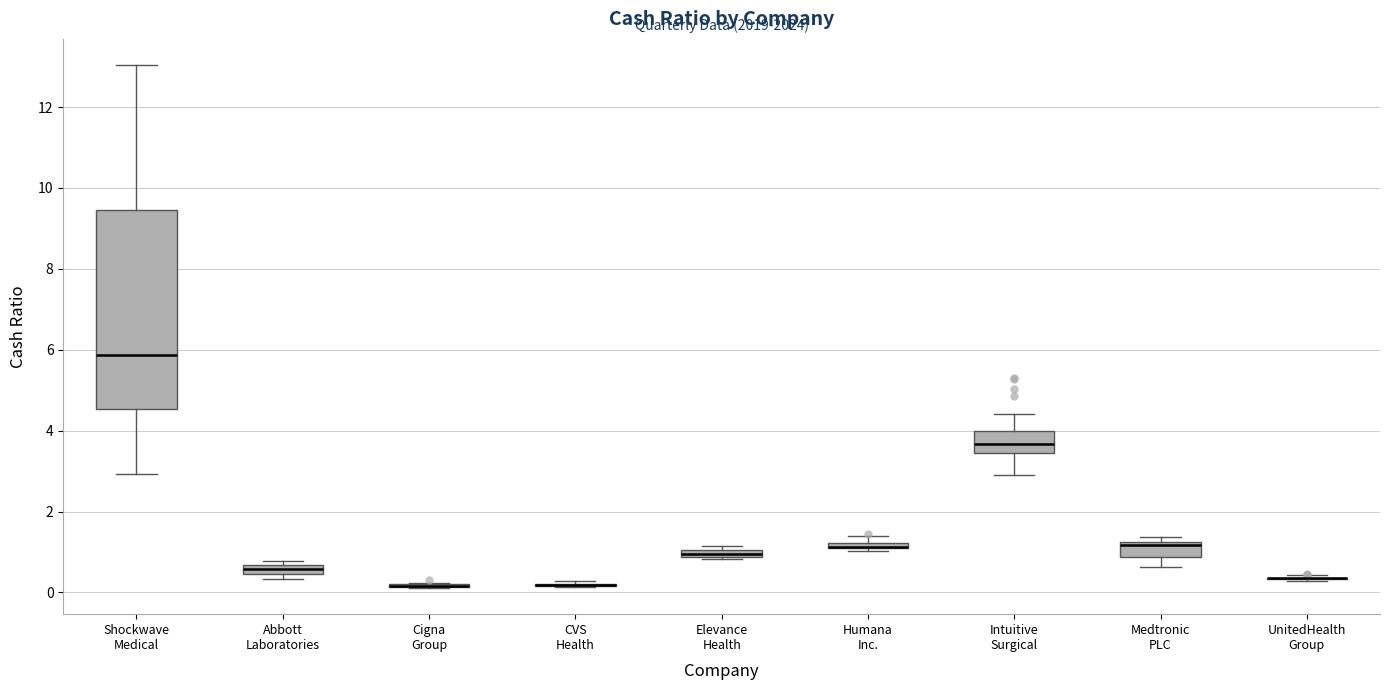

Comparing the boxes themselves (not the whiskers), which one is the tallest?

Shockwave Medical